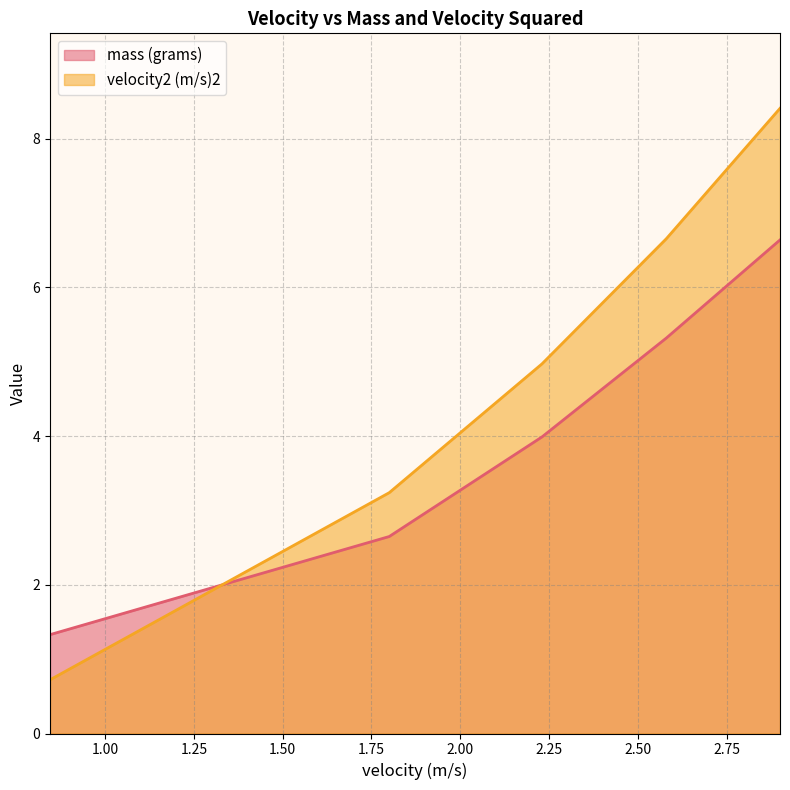

At which category does the chart reach its peak across all series?

2.9